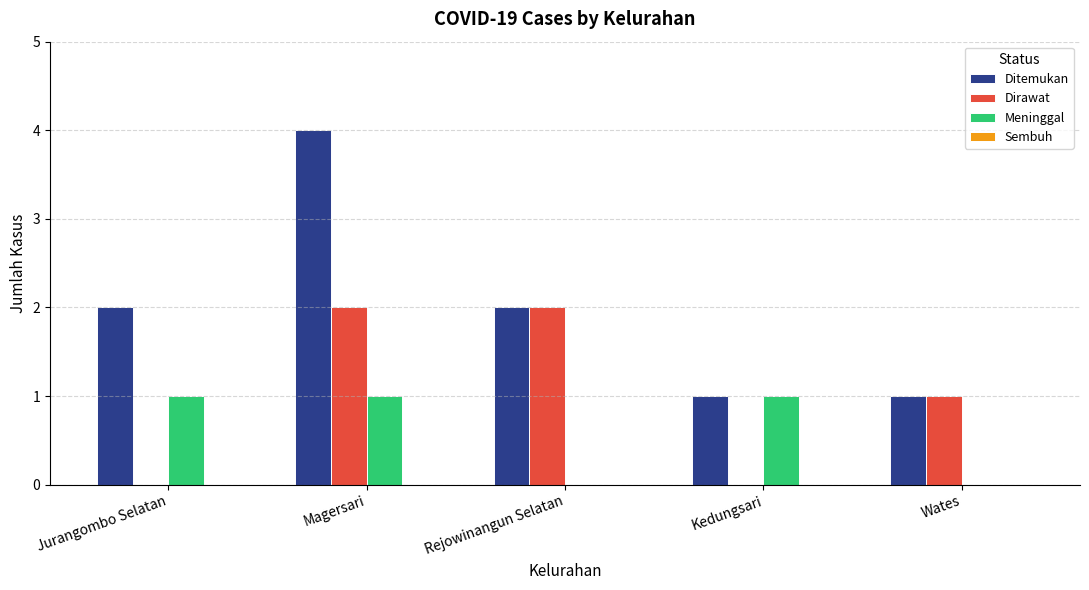

Between Magersari and Rejowinangun Selatan, which series saw the biggest shift?

Ditemukan